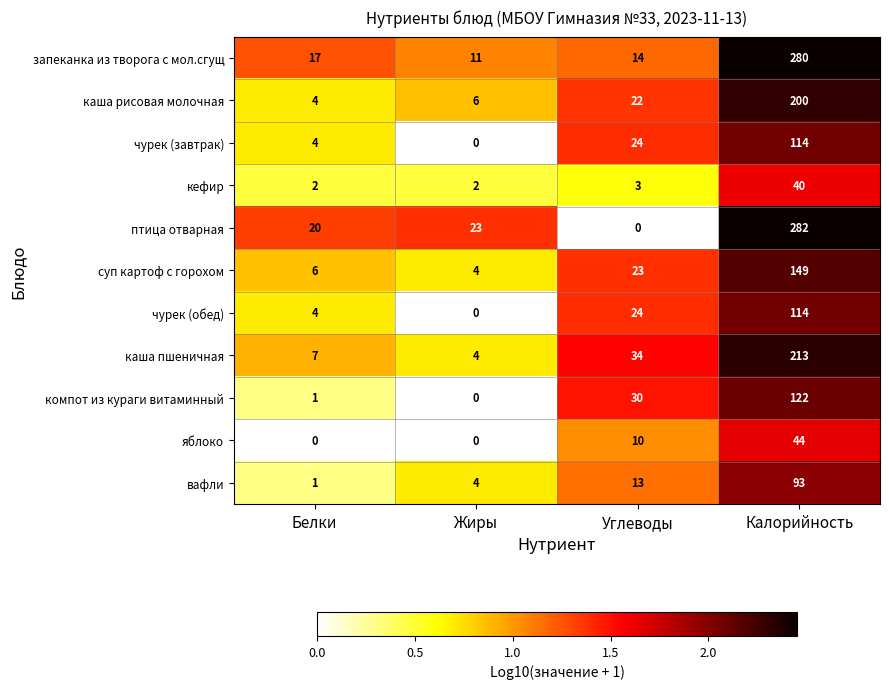

Which label corresponds to the largest value in the chart?

Калорийность